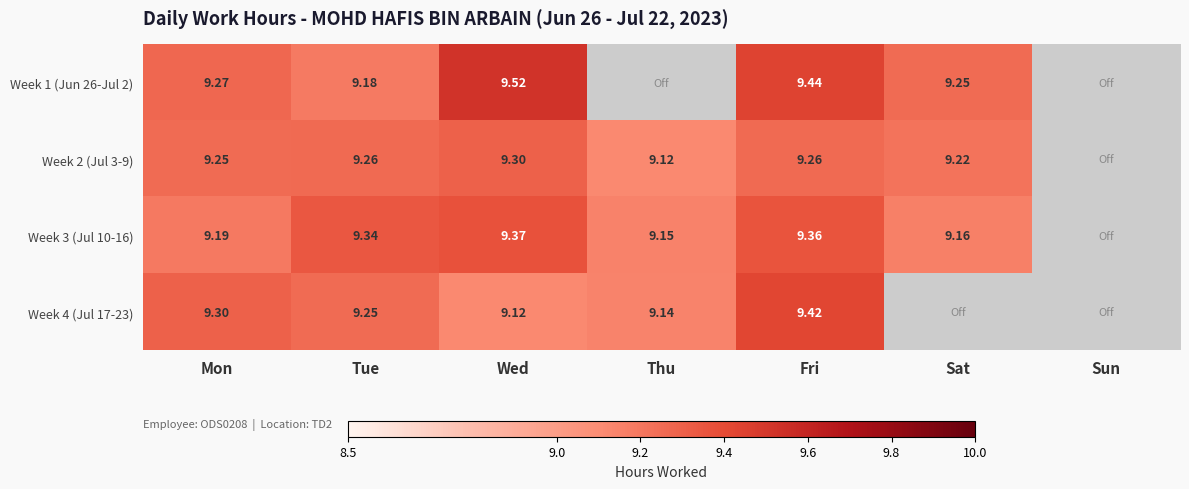

The value of Week 2 (Jul 3-9) at Thu is 9.1. True or false?

True